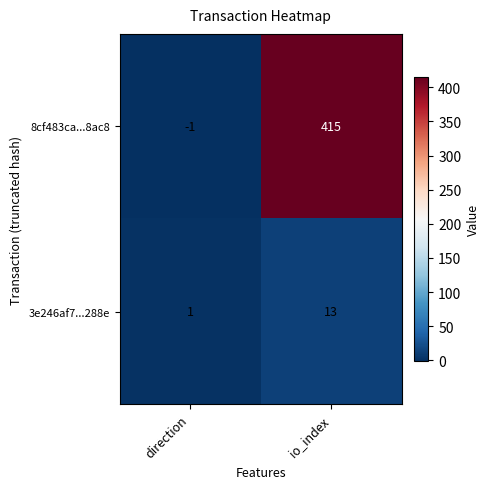

What is the smallest value displayed?

-1